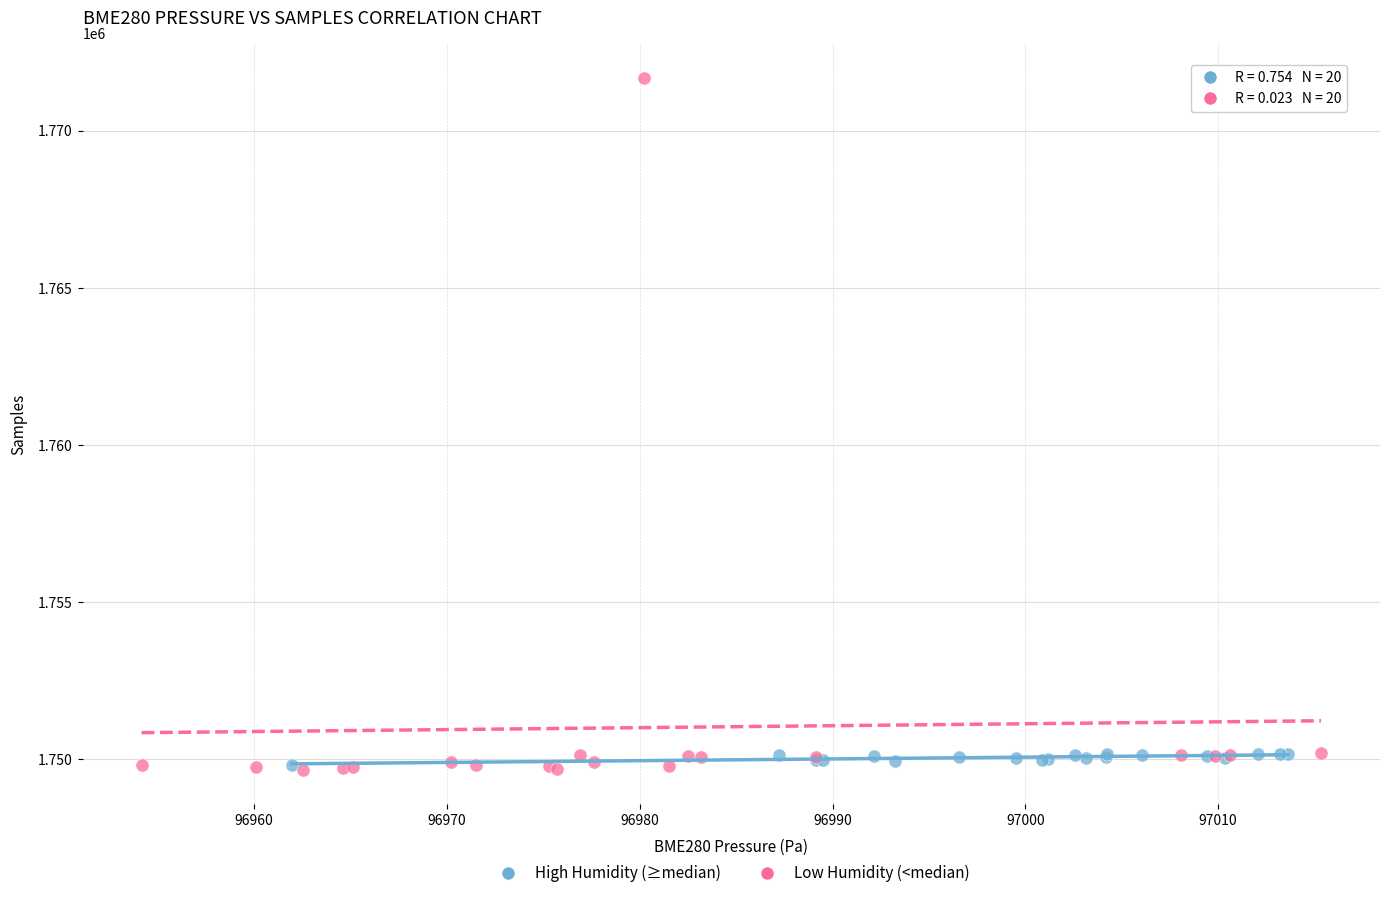

What are all the series names shown in the legend?

High Humidity (≥median), Low Humidity (<median)